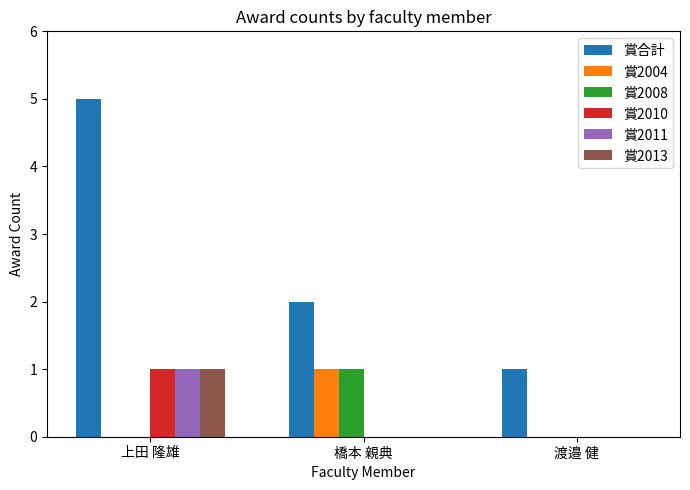

What is the greatest value displayed?

5